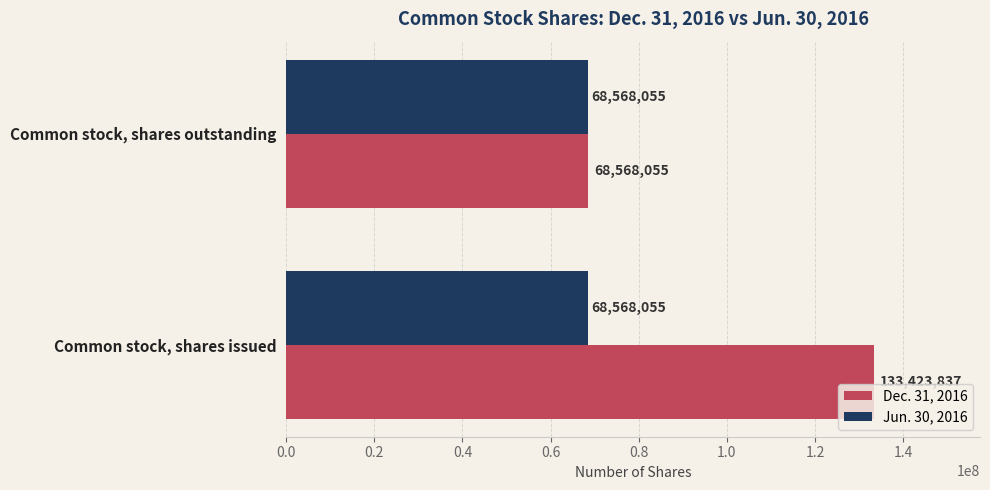

Which series has the largest total across all categories?

Dec. 31, 2016